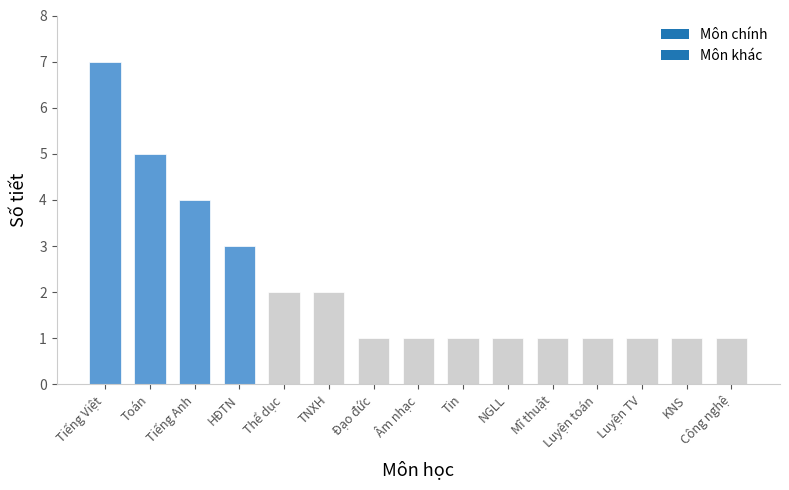

What is the sum of all values?

32